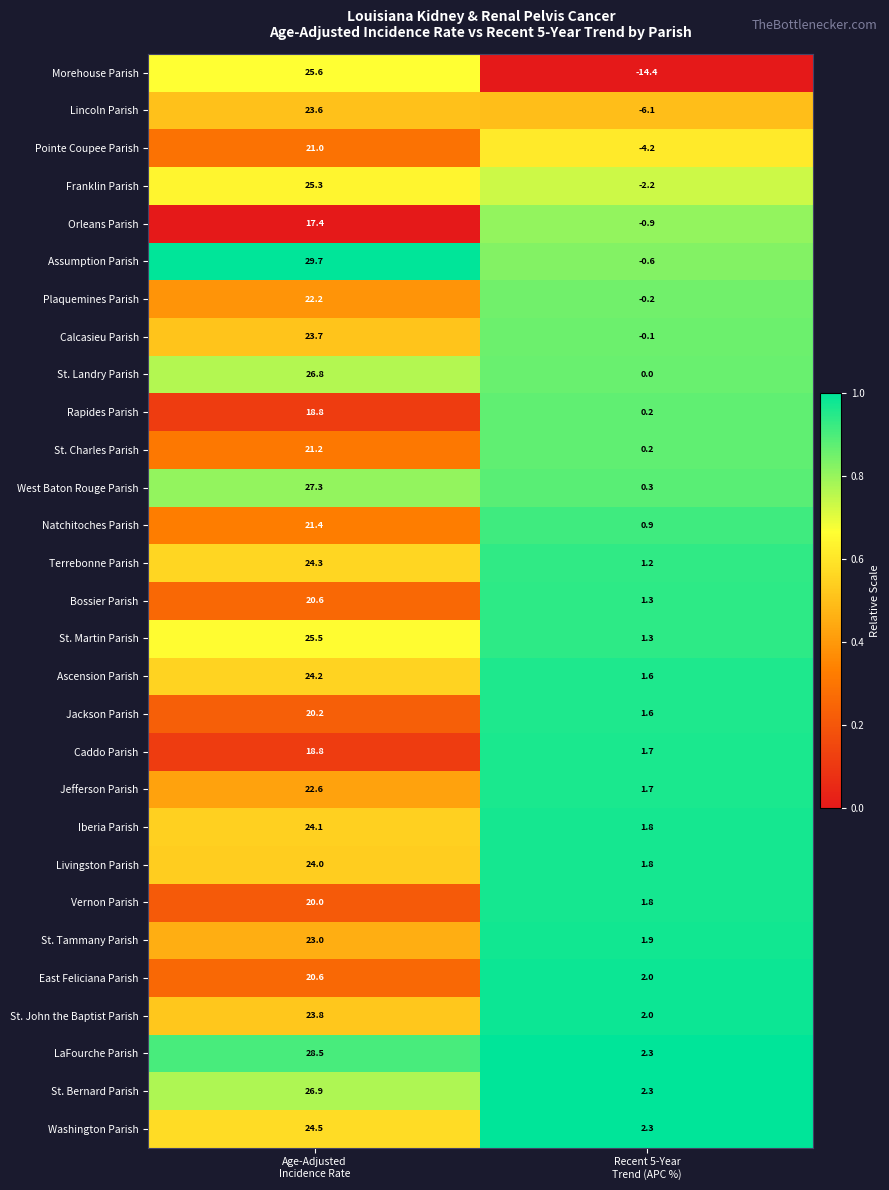

What is the average value of the Lincoln Parish series?

8.8